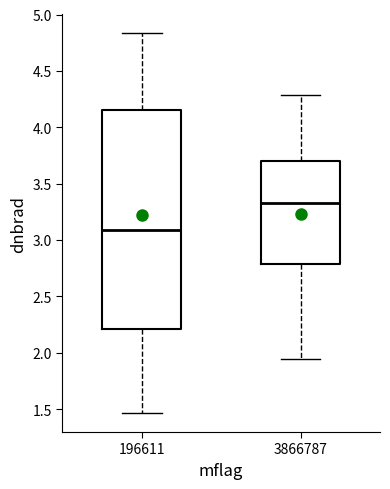

Which box's median line is the highest?

3866787